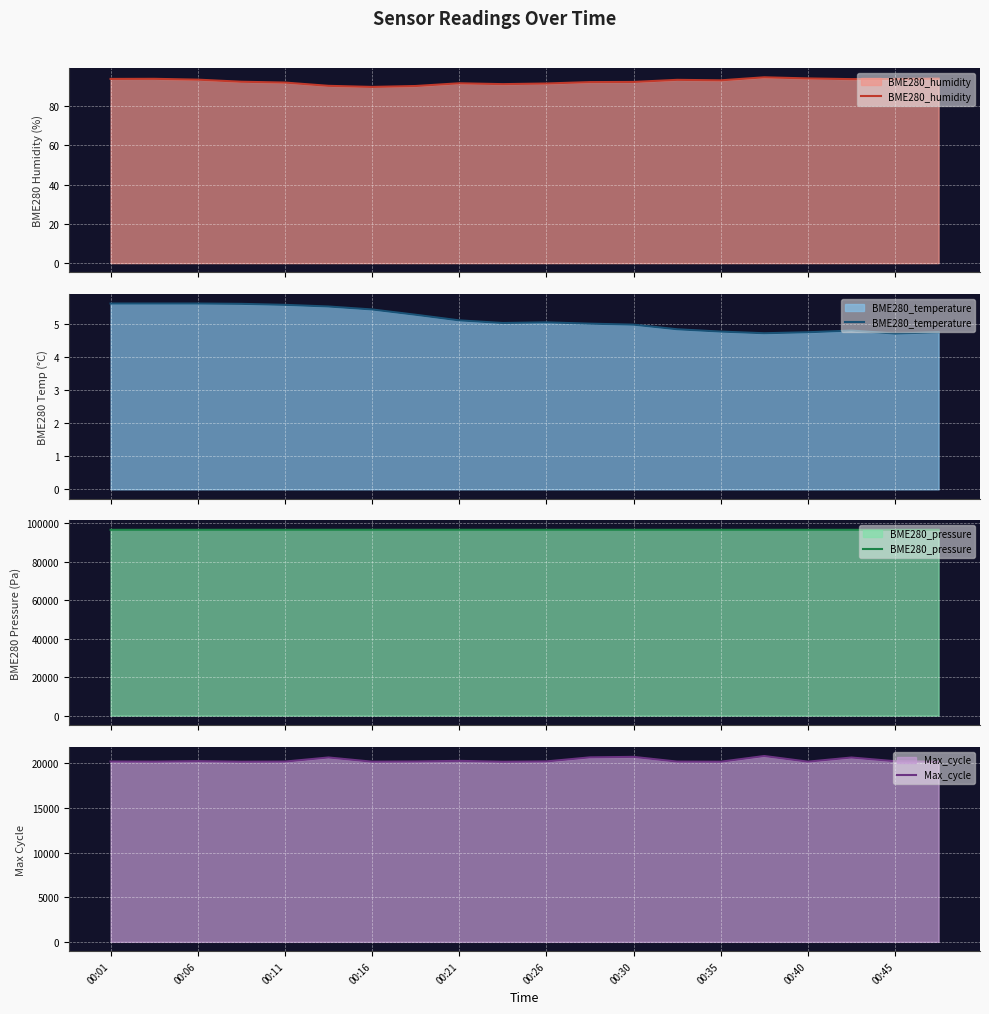

How many values in the BME280_pressure series are below 96460?

10